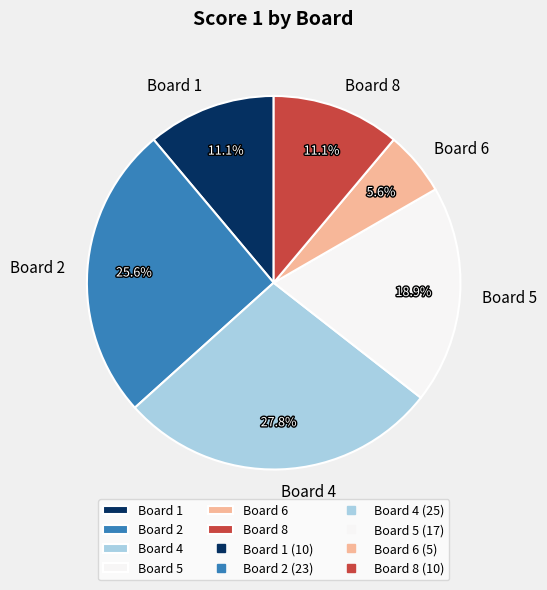

Which category has the biggest portion of the pie?

Board 4